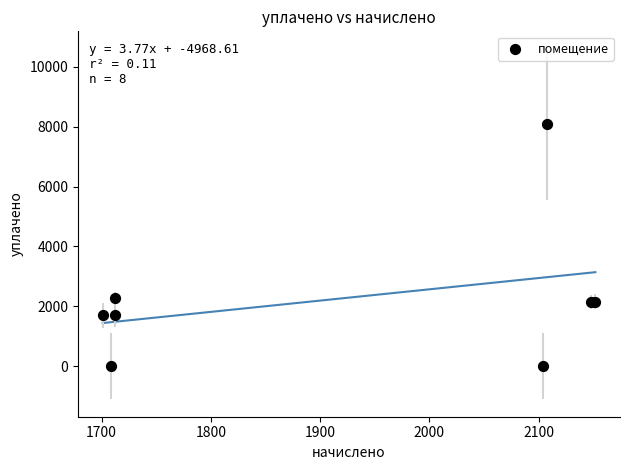

What Y value in the scatter plot is closest to 4036?

2282.7